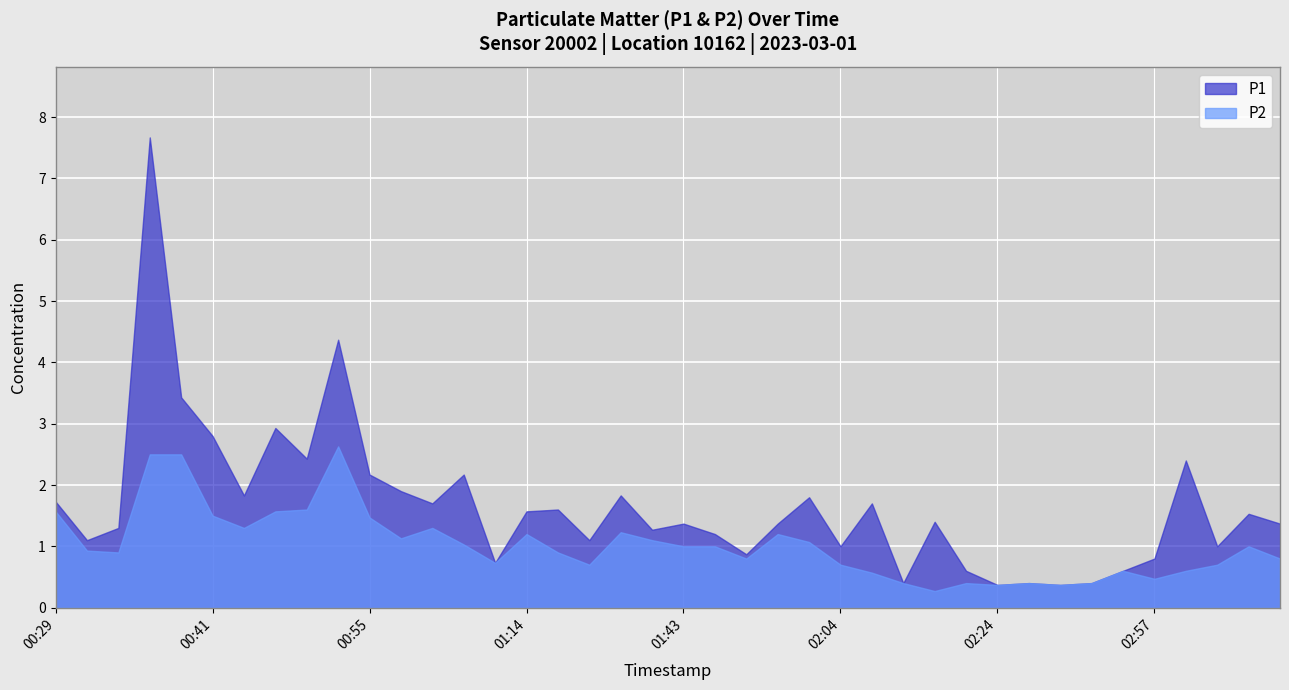

At which label is P2 closest to 1?

01:43